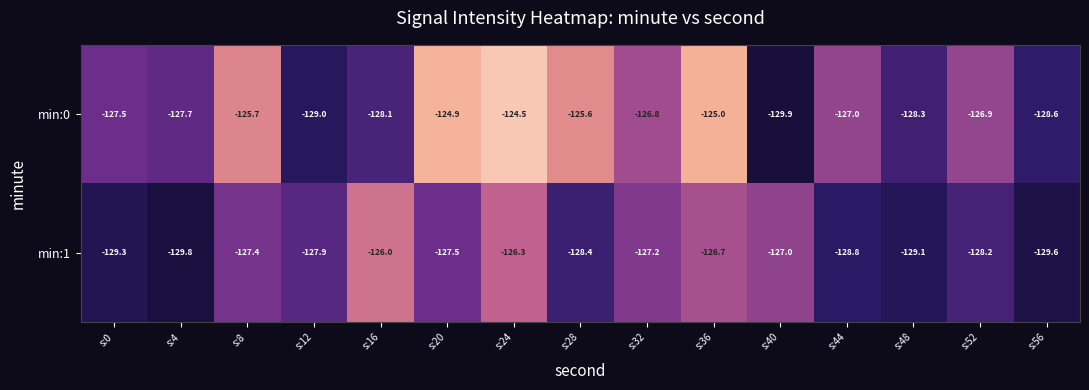

Reading left to right, extract all data points from this chart.

min:0: s:0=-127.5	s:4=-127.7	s:8=-125.7	s:12=-129.0	s:16=-128.1	s:20=-124.9	s:24=-124.5	s:28=-125.6	s:32=-126.8	s:36=-125.0	s:40=-129.9	s:44=-127.0	s:48=-128.3	s:52=-126.9	s:56=-128.6
min:1: s:0=-129.3	s:4=-129.8	s:8=-127.4	s:12=-127.9	s:16=-126.0	s:20=-127.5	s:24=-126.3	s:28=-128.4	s:32=-127.2	s:36=-126.7	s:40=-127.0	s:44=-128.8	s:48=-129.1	s:52=-128.2	s:56=-129.6